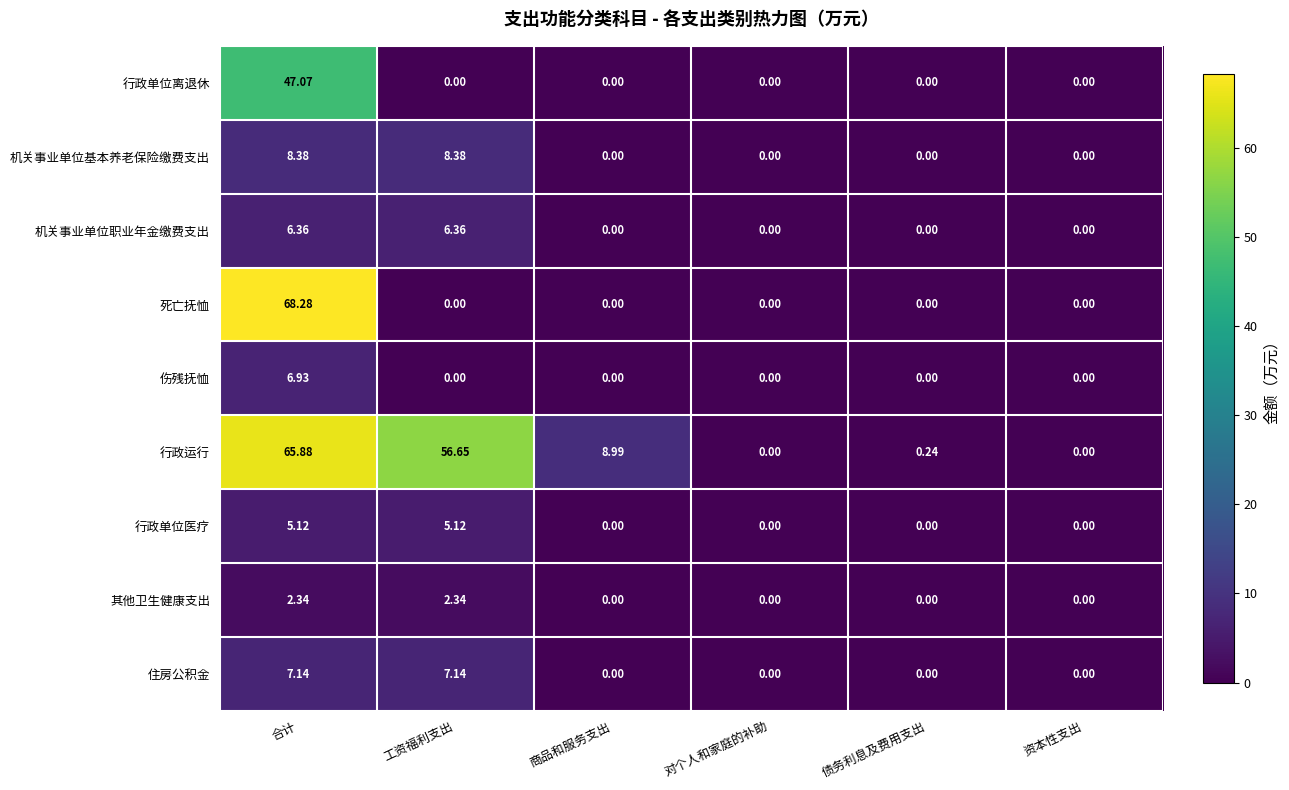

Which series has the largest range (max minus min)?

死亡抚恤